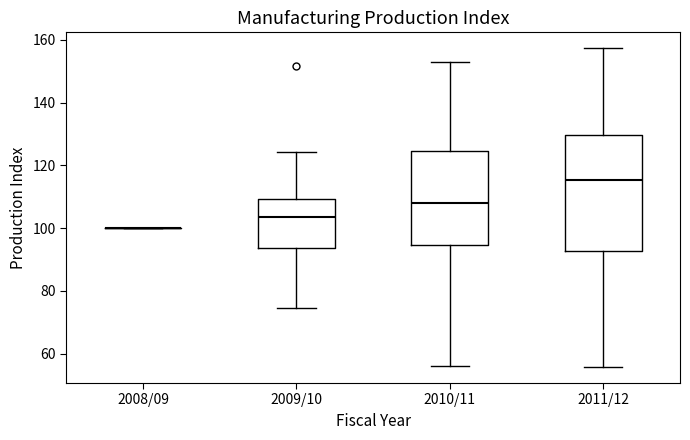

Reading left to right, transcribe this box plot: for each box, give where its median line is, the range the box spans, and where its two whiskers end, as read against the y-axis. The values are not printed on the chart, so give them approximately, as read against the axis.

2008/09: box collapsed to a line at 100, whiskers 100 to 100
2009/10: median 104, box 94 to 110, whiskers 74 to 124
2010/11: median 108, box 94 to 124, whiskers 56 to 152
2011/12: median 116, box 92 to 130, whiskers 56 to 158